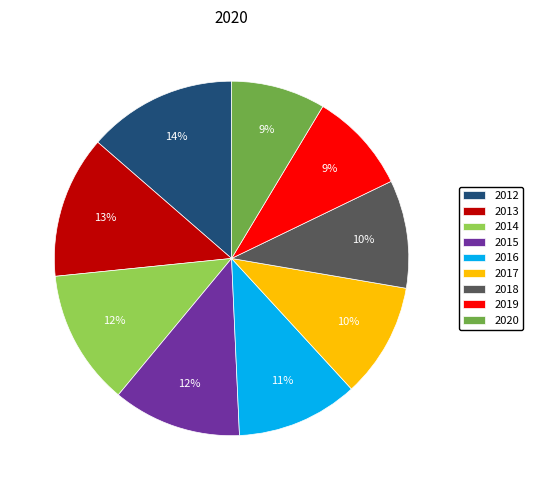

Combined, do 2015 and 2018 account for over 50%?

No